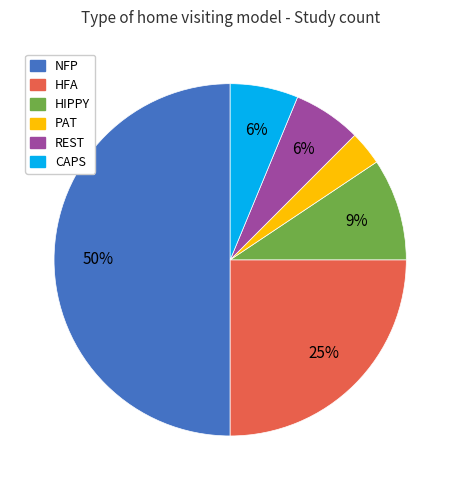

Which has a higher value, HIPPY or NFP?

NFP